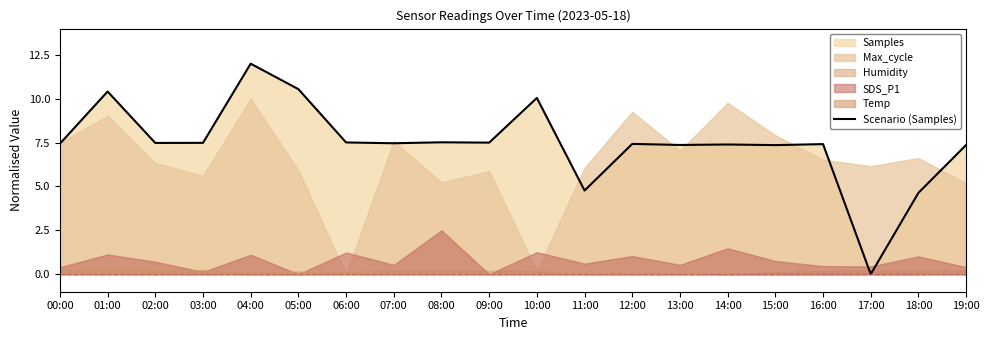

What is the value of the 9th point from the left?

7.5